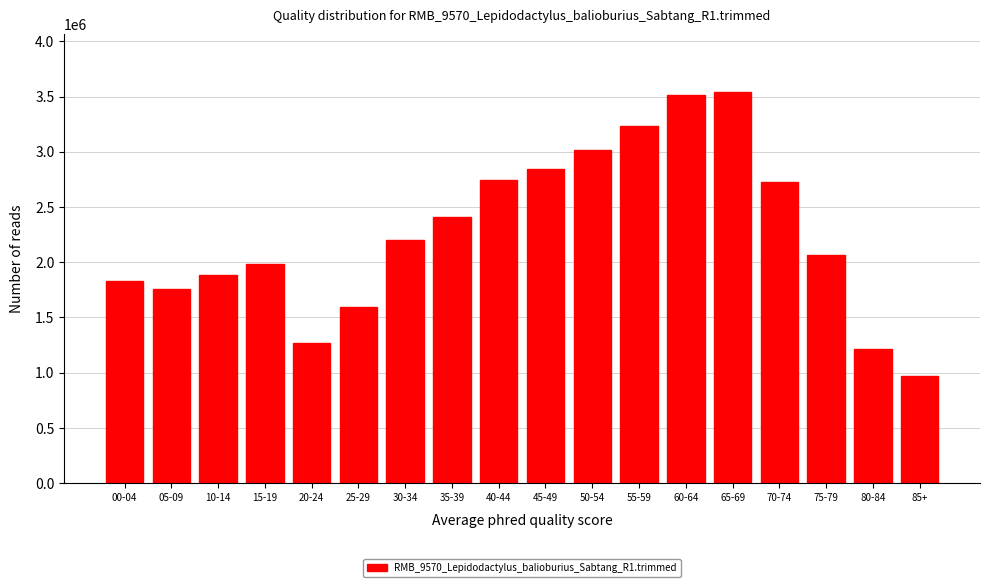

Reading left to right, what are all the values shown in this chart?

00-04=1833400.0	05-09=1754950.0	10-14=1887850.0	15-19=1981150.0	20-24=1264950.0	25-29=1593250.0	30-34=2203900.0	35-39=2412000.0	40-44=2742100.0	45-49=2848200.0	50-54=3015300.0	55-59=3229600.0	60-64=3511800.0	65-69=3538750.0	70-74=2724400.0	75-79=2064900.0	80-84=1211000.0	85+=966150.0